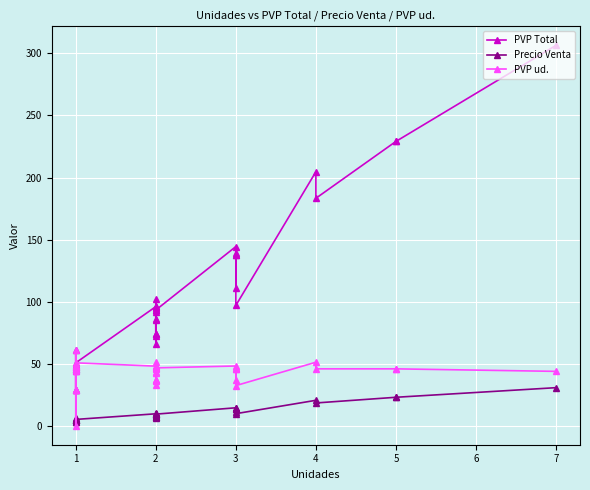

What is the difference between the maximum and minimum values in the PVP ud. series?

61.3